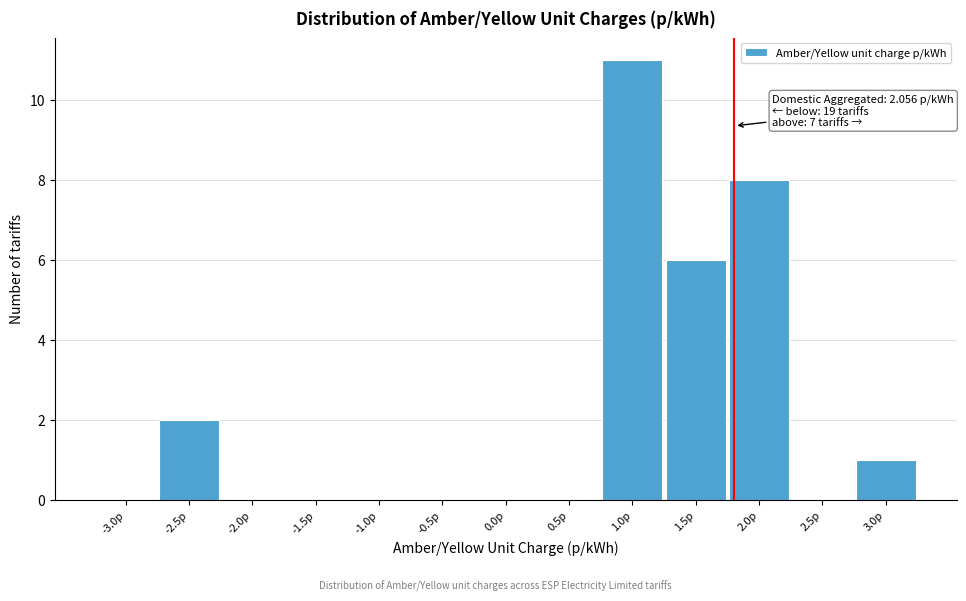

Reading left to right, what are all the values shown in this chart?

-3.0p=0	-2.5p=2	-2.0p=0	-1.5p=0	-1.0p=0	-0.5p=0	0.0p=0	0.5p=0	1.0p=11	1.5p=6	2.0p=8	2.5p=0	3.0p=1